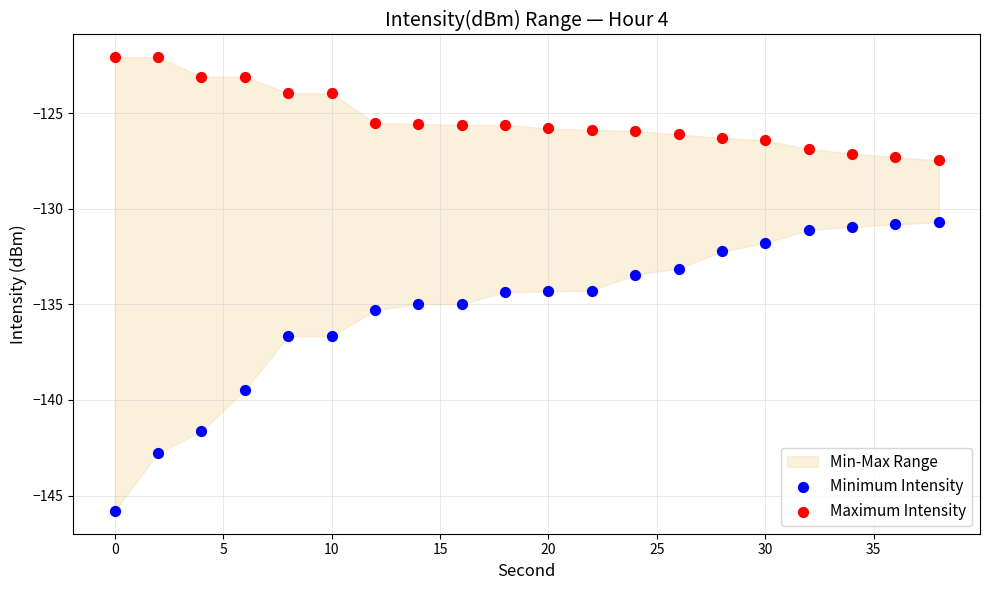

Which series has the largest Y range (max minus min)?

Minimum Intensity